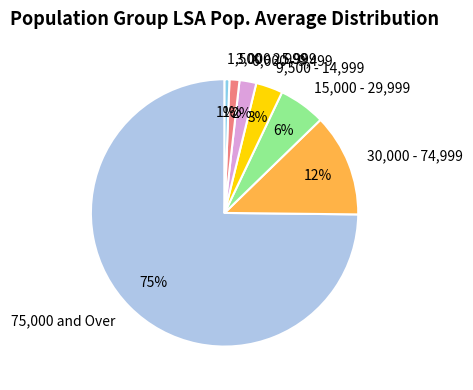

What percentage is the 9,500 - 14,999 slice, to the nearest percent?

3%